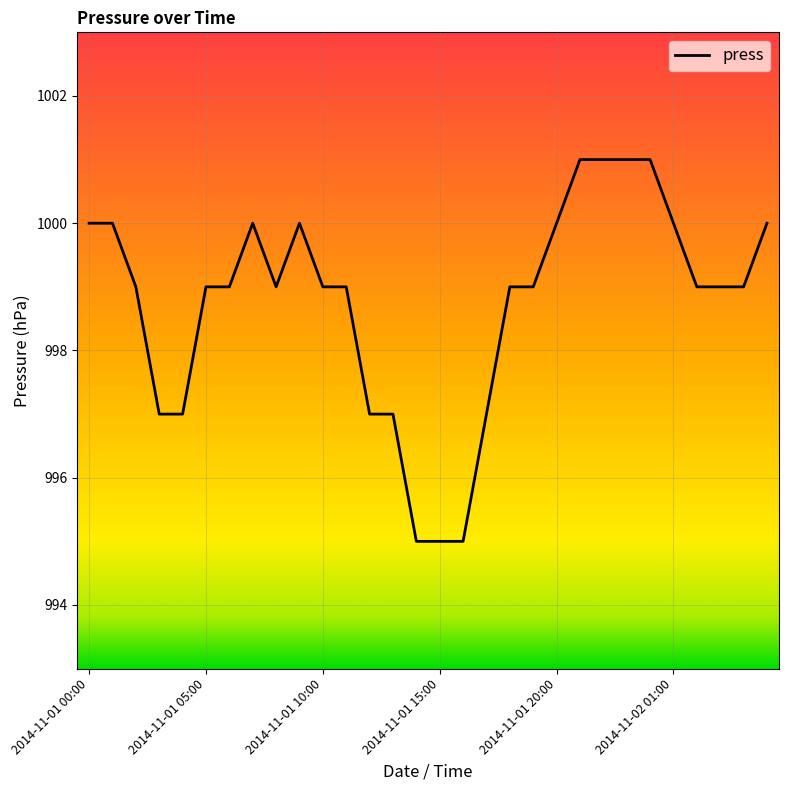

How many values are between 997 and 1000?

23